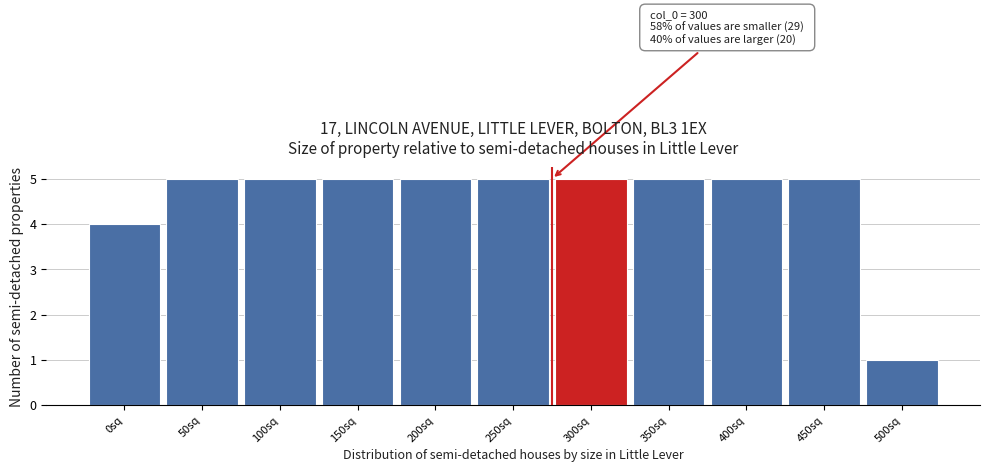

Reading left to right, transcribe all the data shown in this chart.

4	5	5	5	5	5	5	5	5	5	1